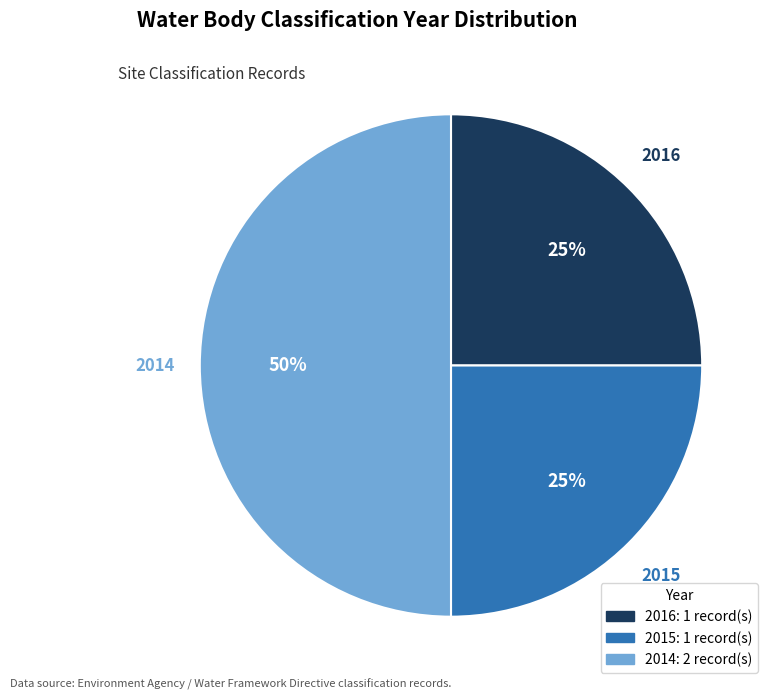

To the nearest percent, what is the combined percentage of 2014 and 2016?

75%